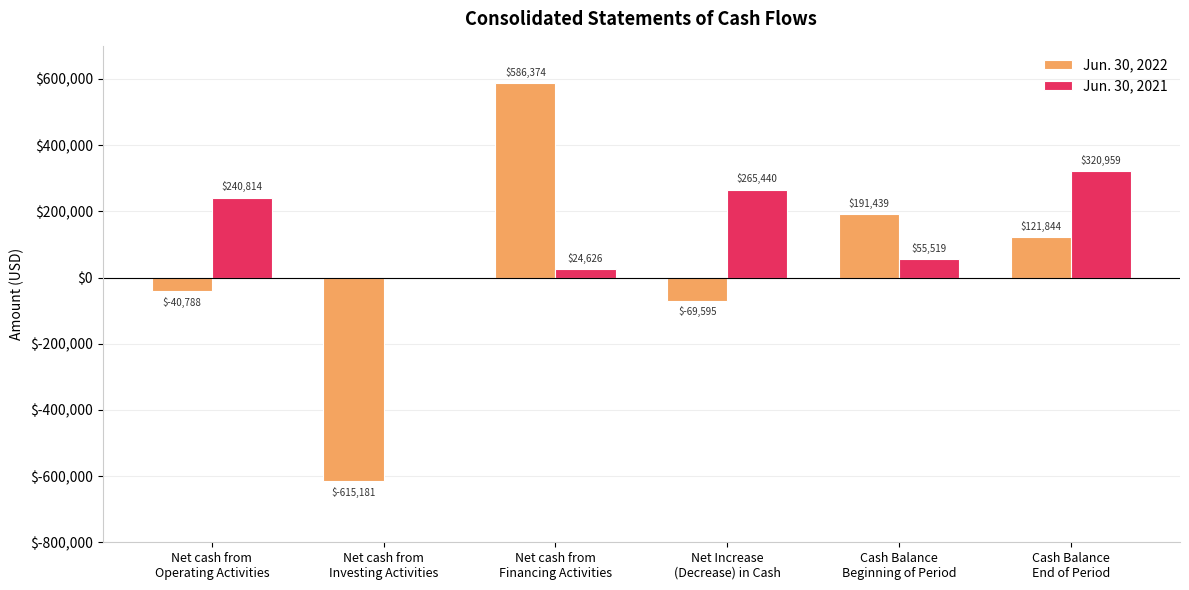

Reading left to right, list all the values displayed in this chart.

Jun. 30, 2022: -40788	-615181	586374	-69595	191439	121844
Jun. 30, 2021: 240814	0	24626	265440	55519	320959